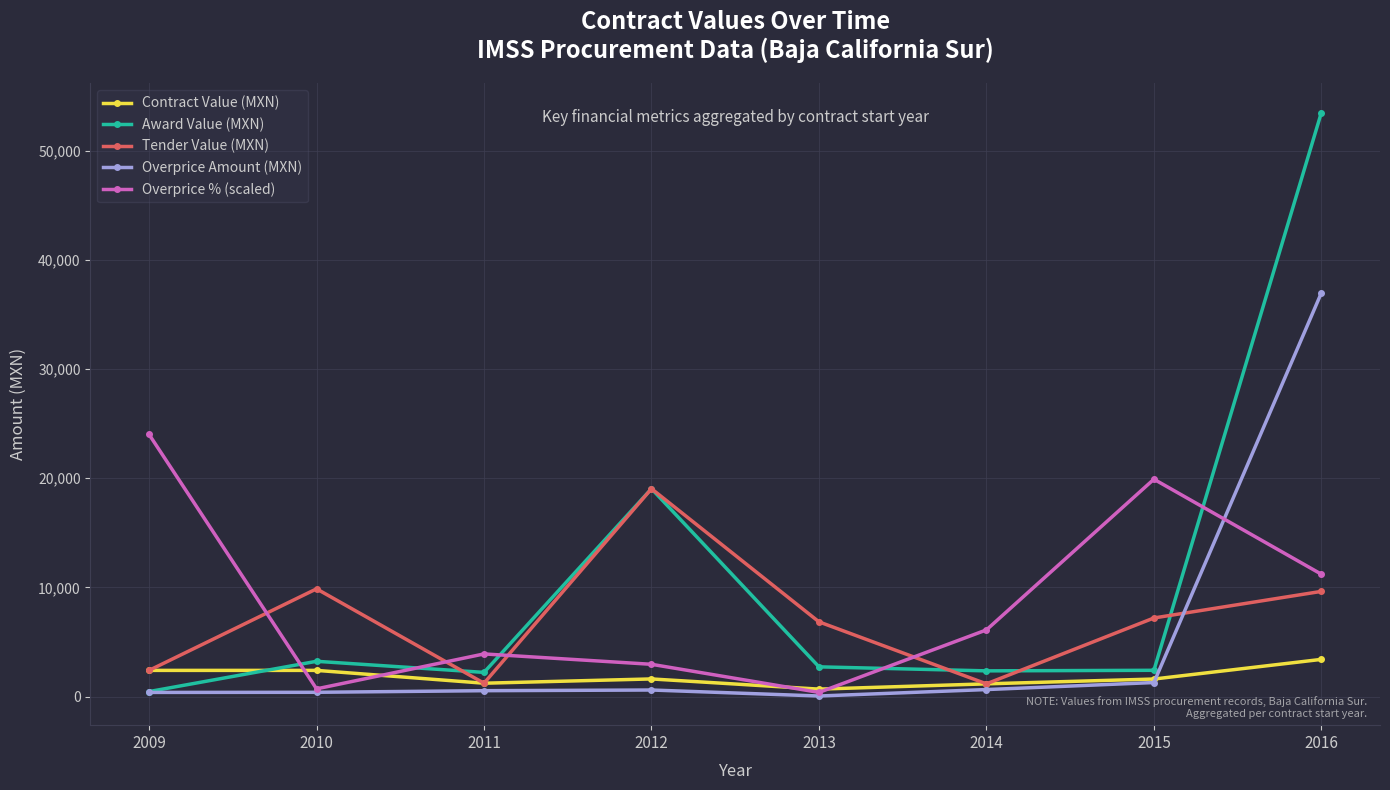

How many interior local valleys does the Overprice % (scaled) series have?

2